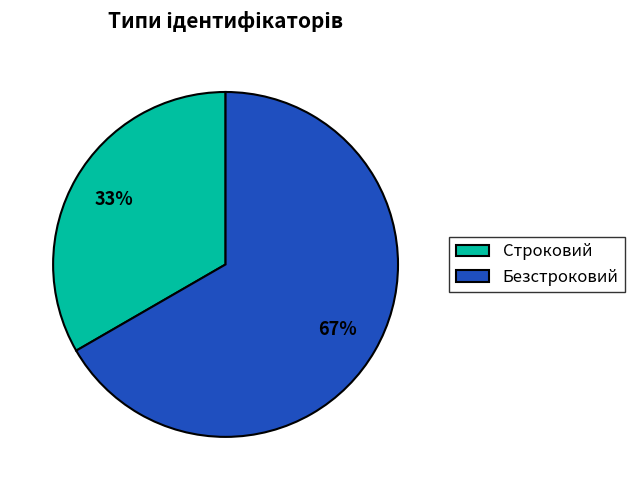

To the nearest percent, what percentage of the pie is Строковий?

33%